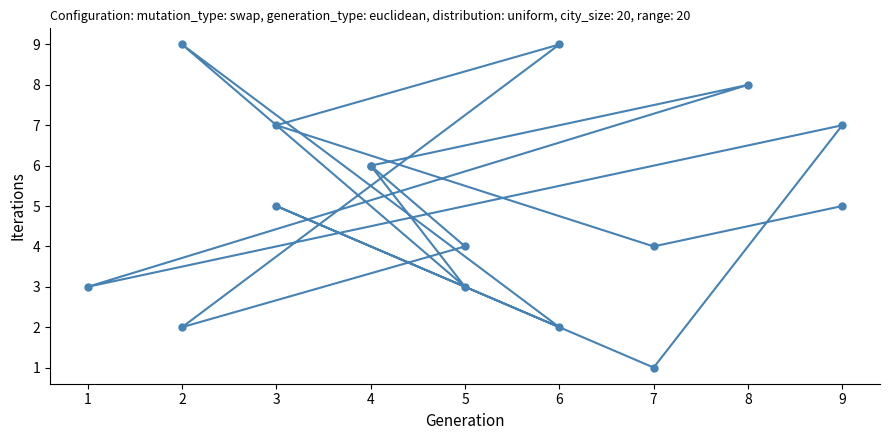

How many data points does each series have?

16